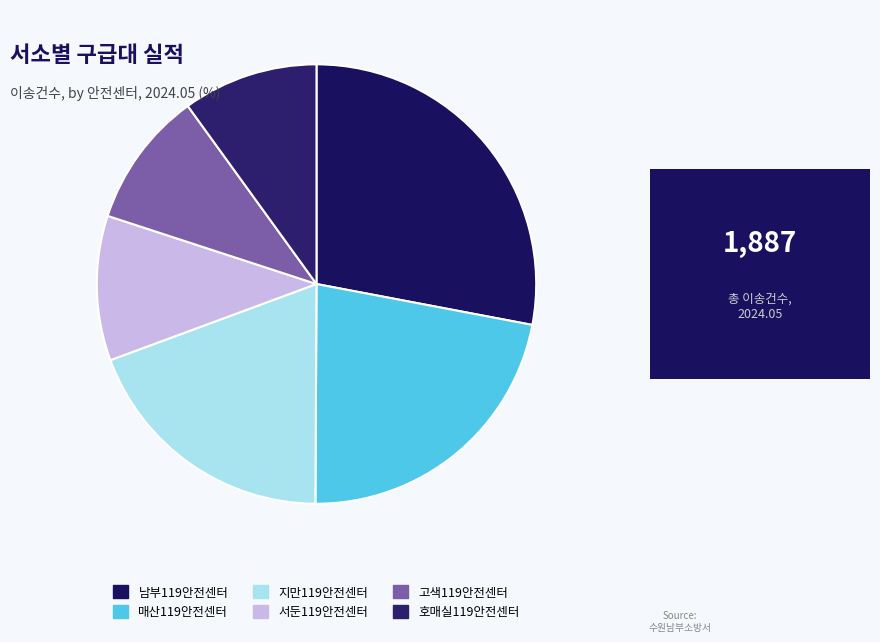

True or false: 고색119안전센터 accounts for 10% of the total.

True